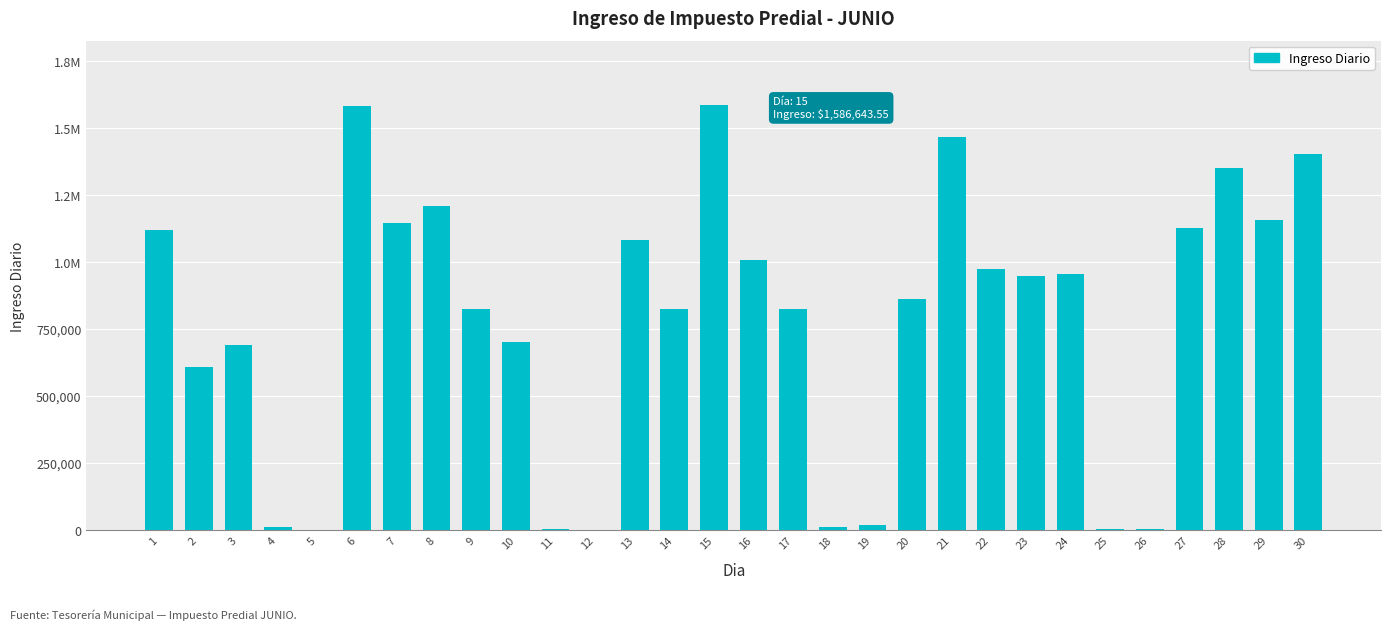

Rank the categories by value from lowest to highest.

12, 5, 11, 26, 25, 4, 18, 19, 2, 3, 10, 14, 17, 9, 20, 23, 24, 22, 16, 13, 1, 27, 7, 29, 8, 28, 30, 21, 6, 15